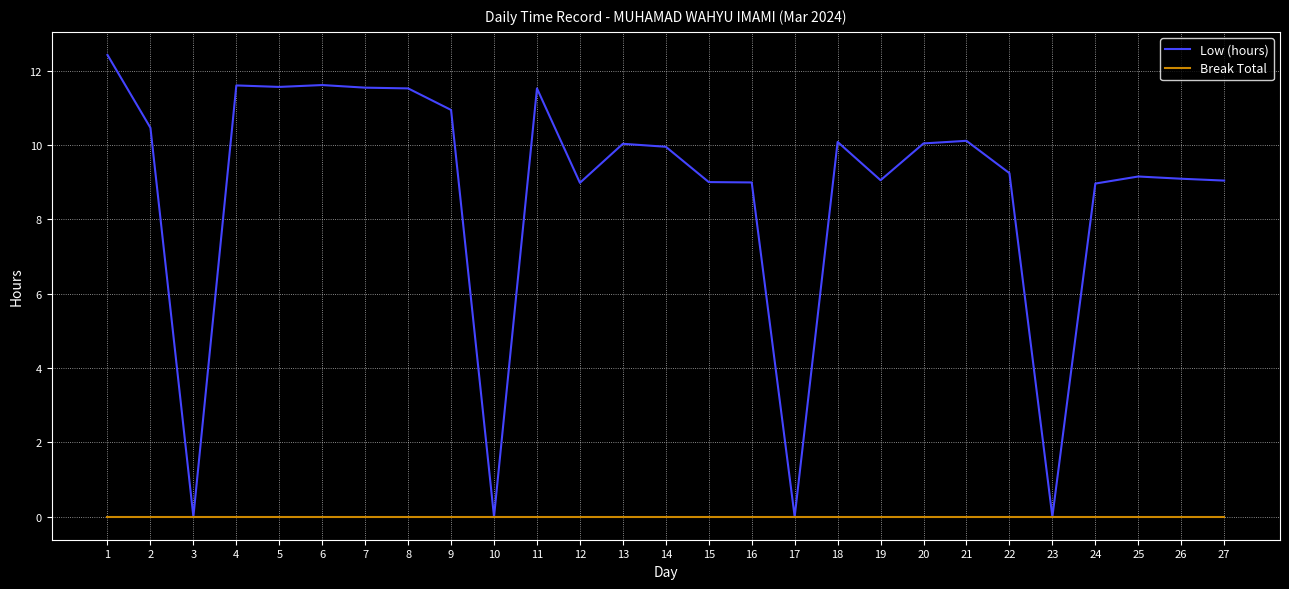

What is the greatest value displayed?

12.4